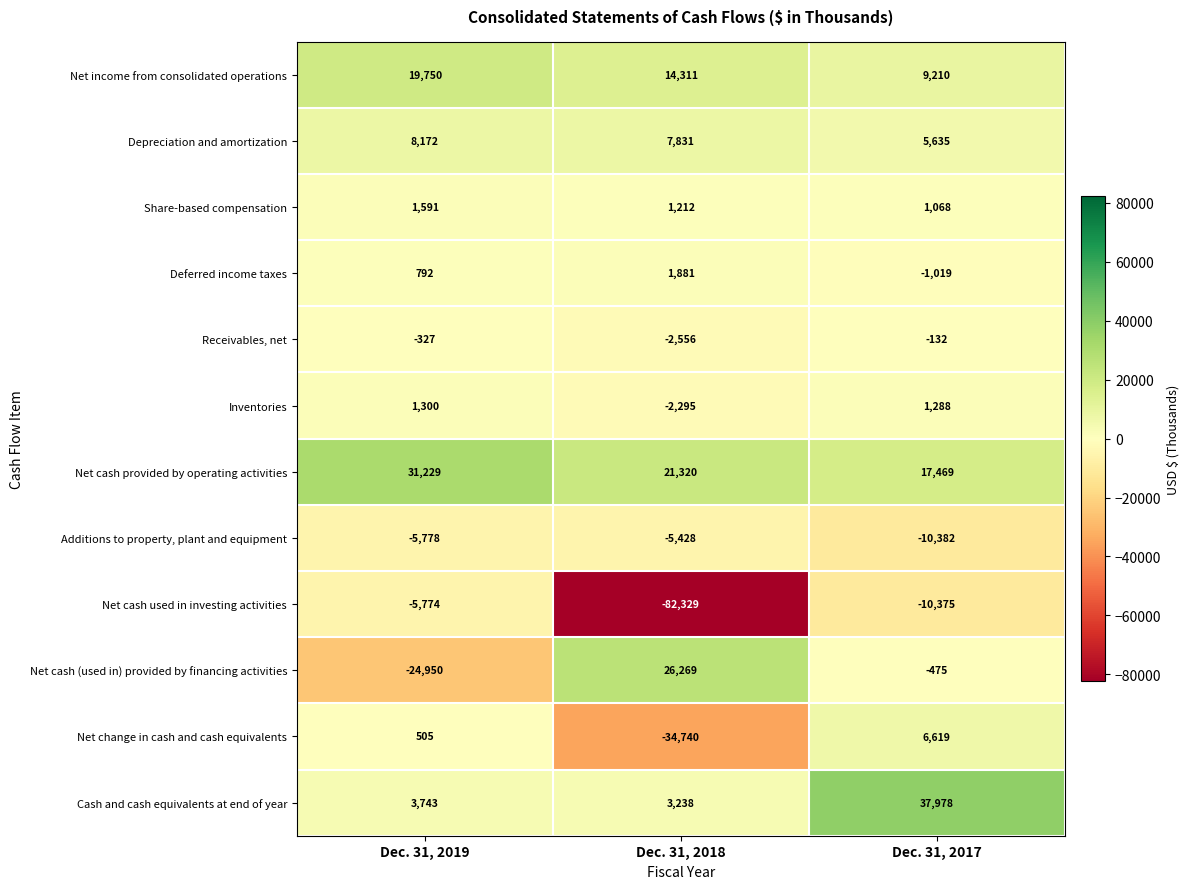

At which label is Net cash used in investing activities closest to -44051?

Dec. 31, 2017